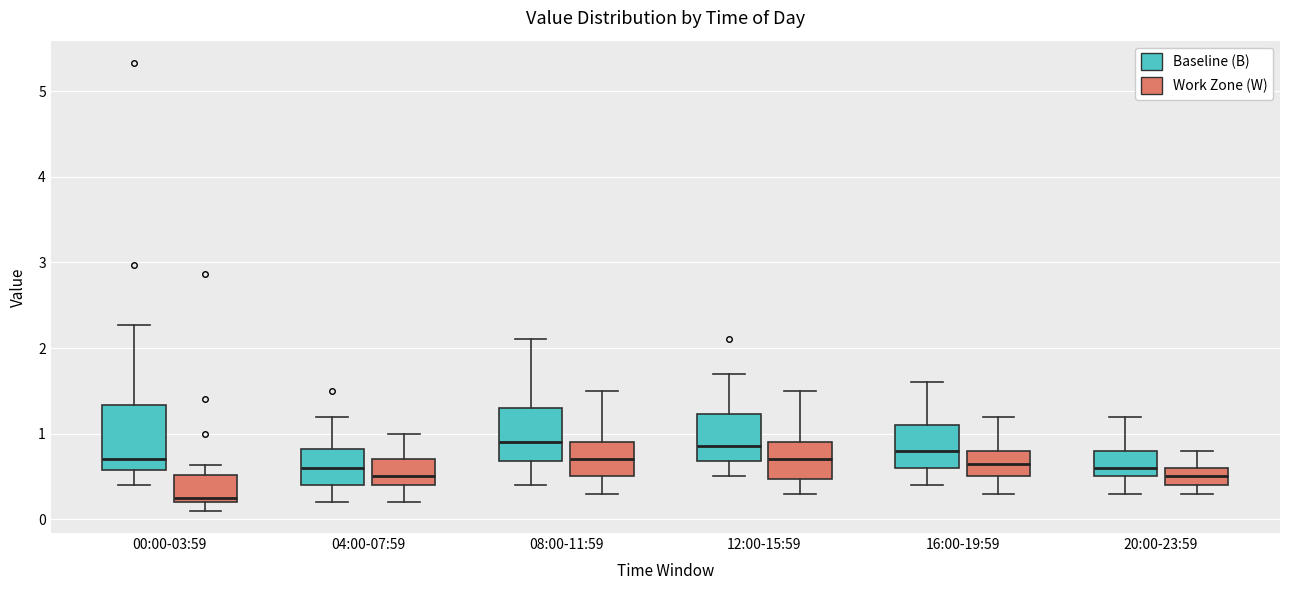

Where does the median line of the box for 12:00-15:59 (Work Zone (W)) sit on the y-axis? The values are not printed on the chart, so give them approximately, as read against the axis.

0.7